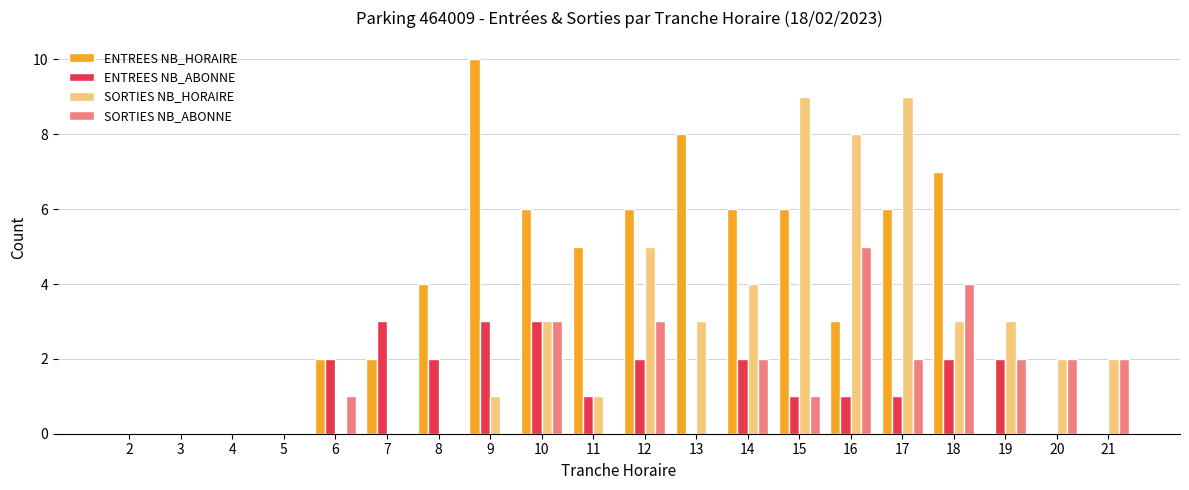

What is the sum of all ENTREES NB_ABONNE values?

25